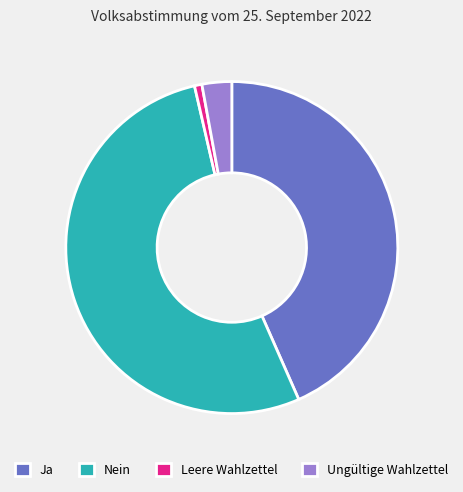

Which slice represents more than half of the pie?

Nein